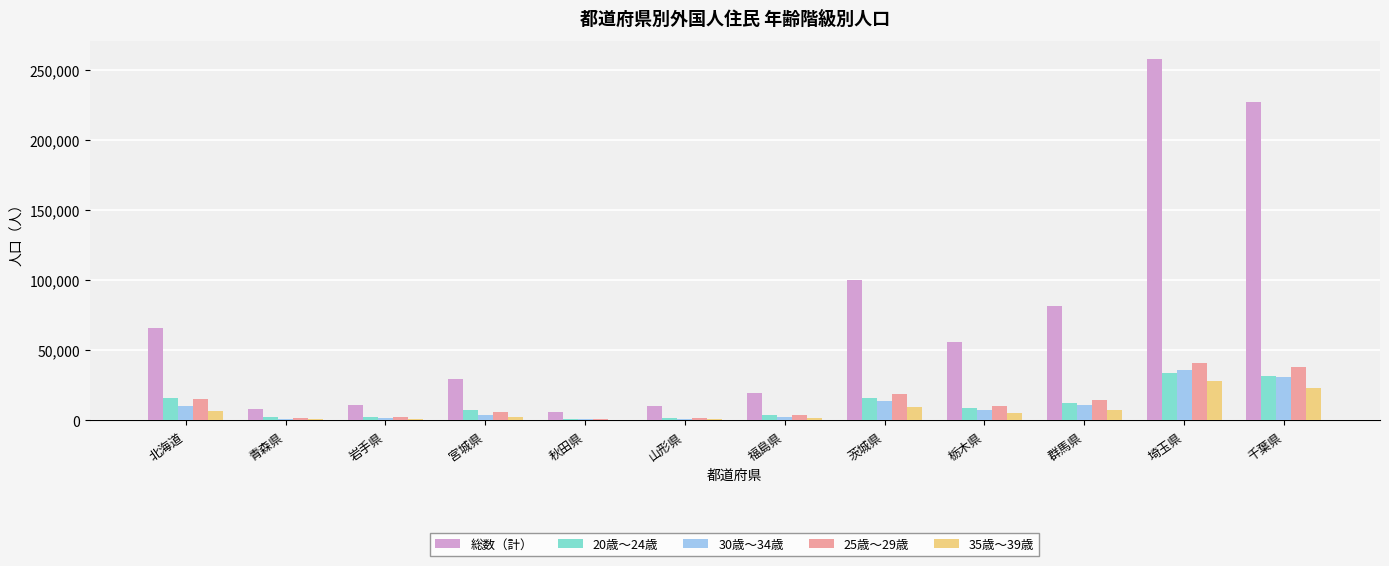

Which category has the highest value across all series?

埼玉県